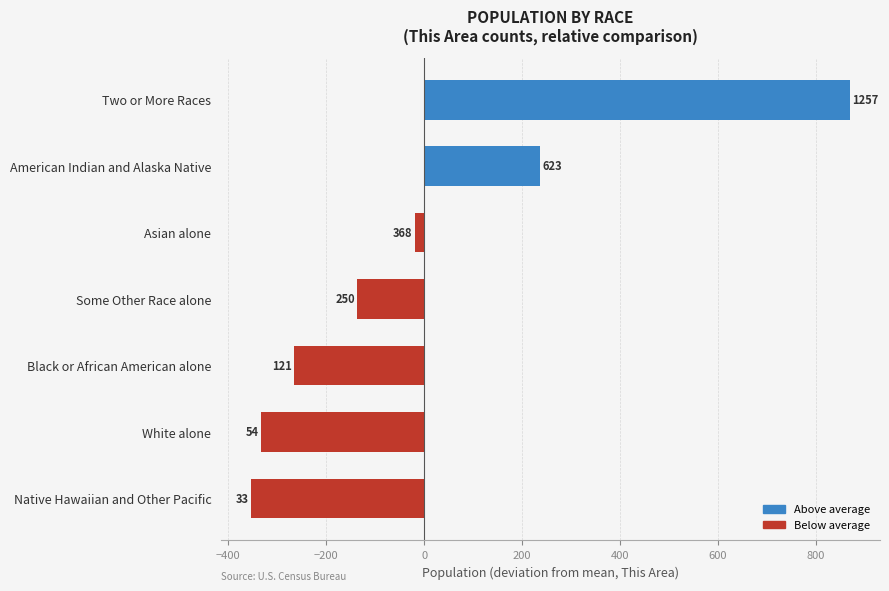

How many bars are there in total?

7